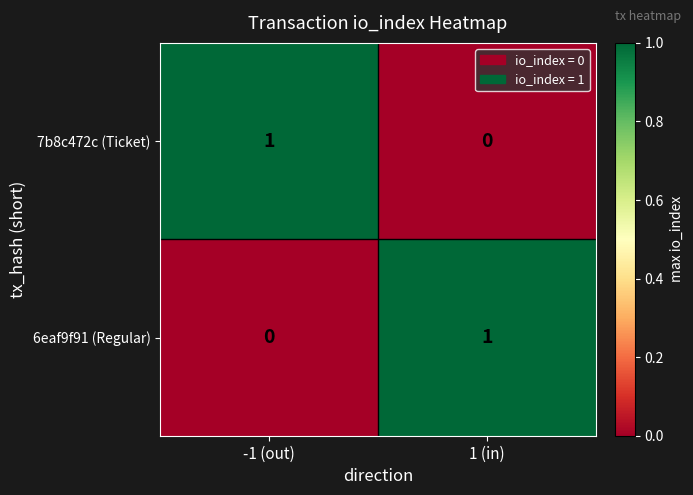

Is it true that 6eaf9f91 (Regular) equals 0 at 1 (in)?

False